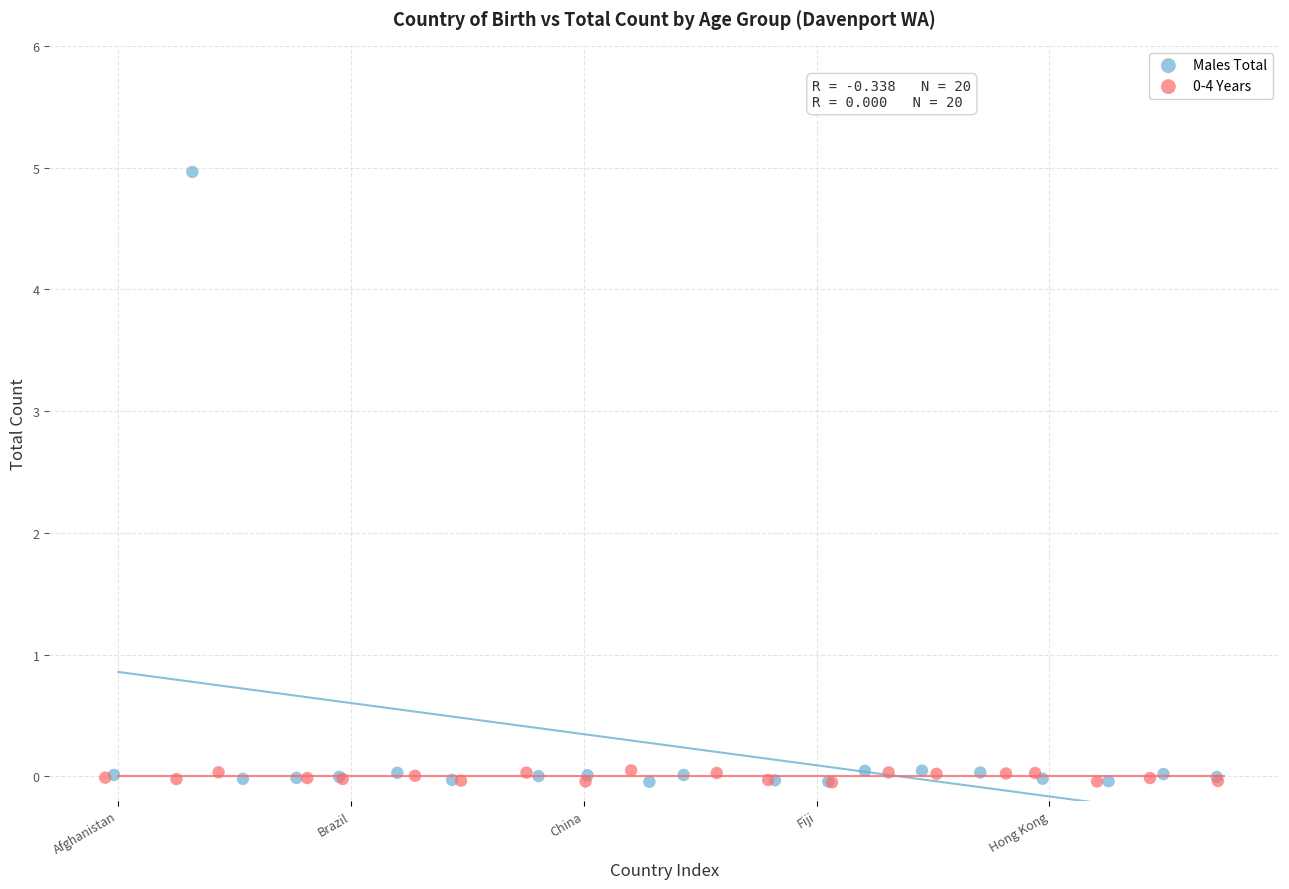

Which series contains the highest Y value?

Males Total